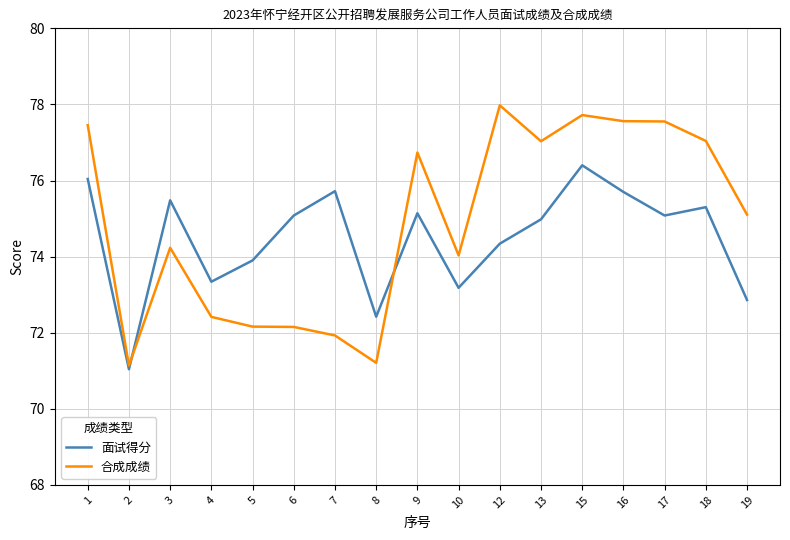

How many lines are shown in the chart?

2